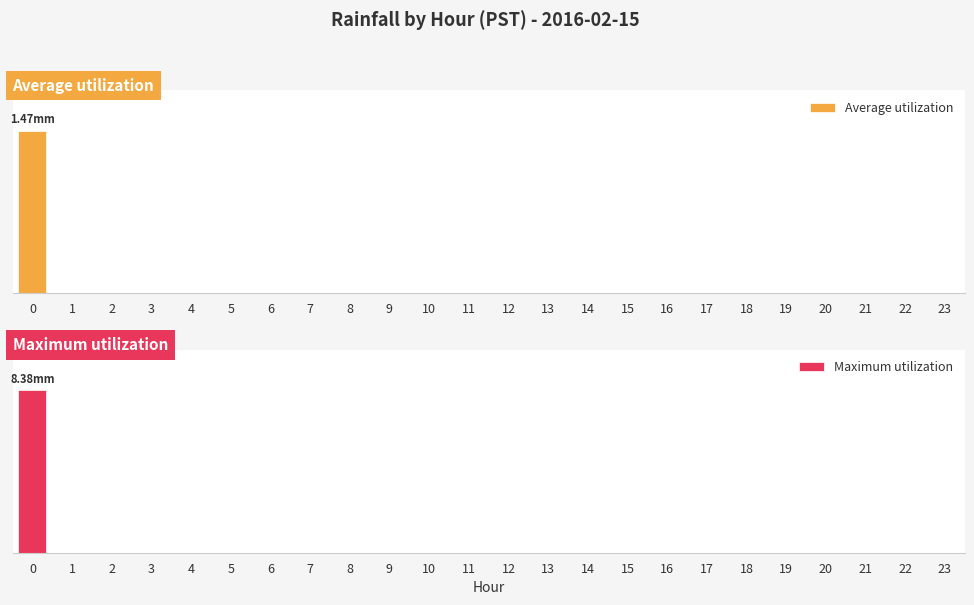

Reading left to right, what are all the values shown in this chart?

Average utilization: 1.5	0.0	0.0	0.0	0.0	0.0	0.0	0.0	0.0	0.0	0.0	0.0	0.0	0.0	0.0	0.0	0.0	0.0	0.0	0.0	0.0	0.0	0.0	0.0
Maximum utilization: 8.4	0.0	0.0	0.0	0.0	0.0	0.0	0.0	0.0	0.0	0.0	0.0	0.0	0.0	0.0	0.0	0.0	0.0	0.0	0.0	0.0	0.0	0.0	0.0